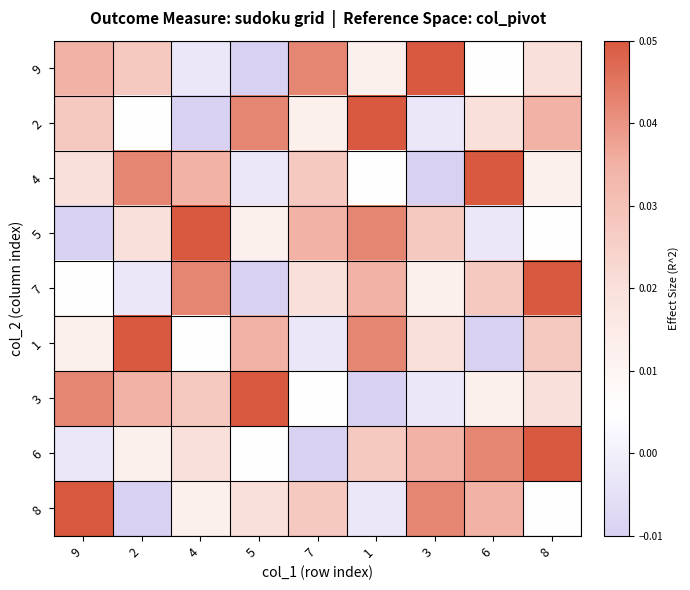

At how many categories does at least one series exceed 0?

9